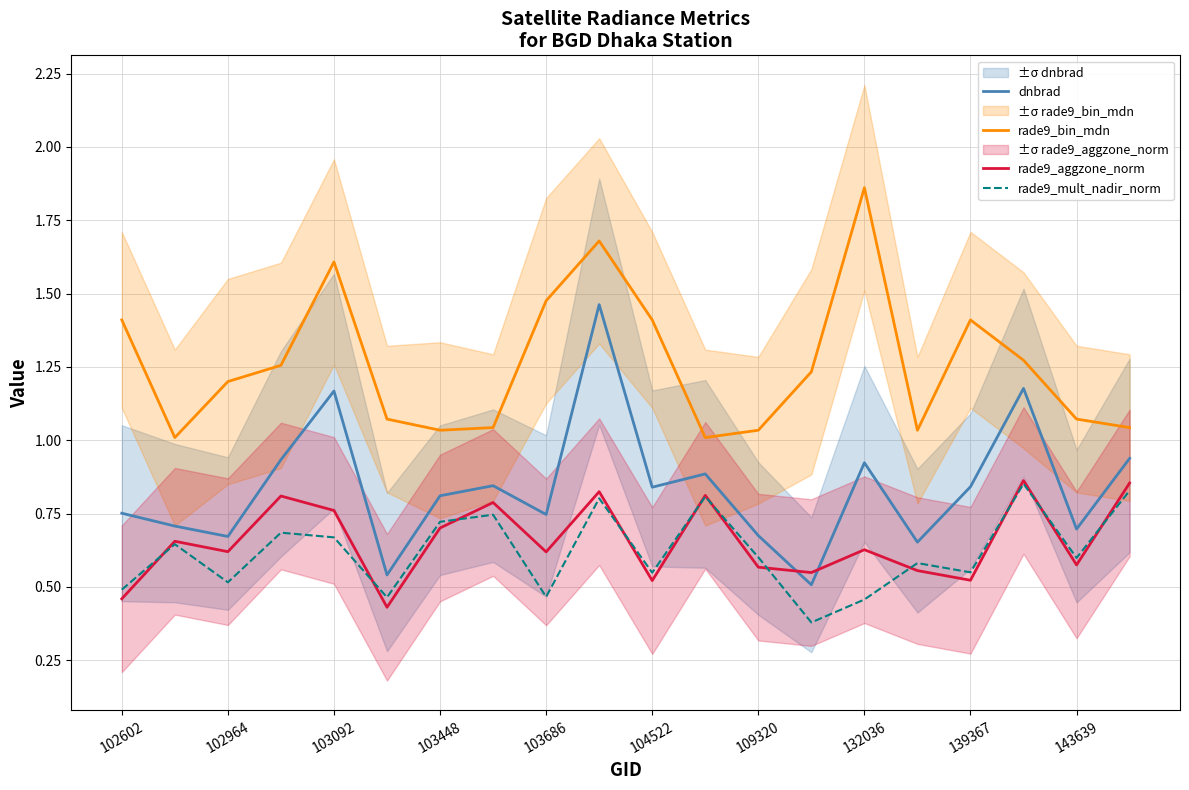

Which series has the widest spread of values?

dnbrad